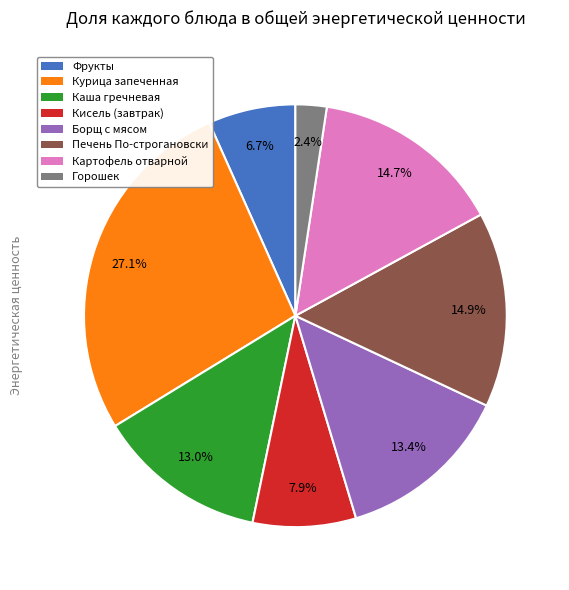

Is the sum of Борщ с мясом and Каша гречневая greater than half?

No